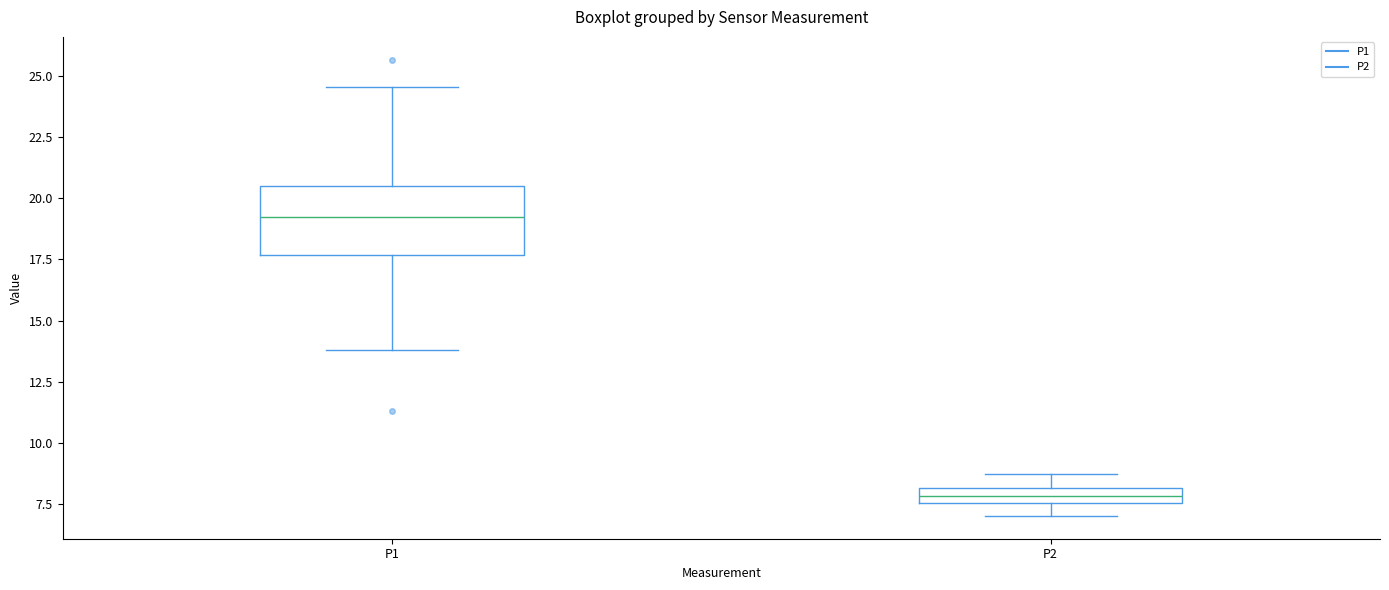

Comparing the boxes themselves (not the whiskers), which one is the tallest?

P1